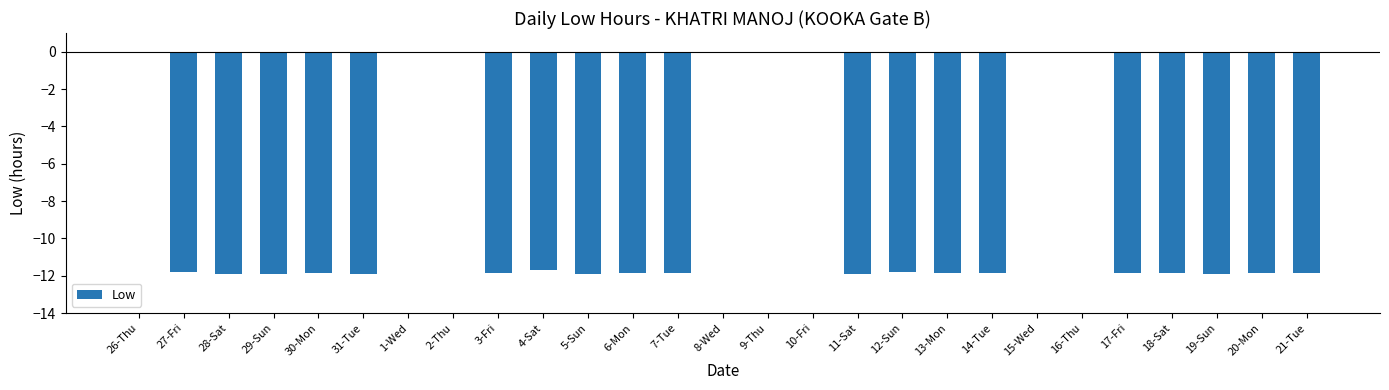

What is the sum of the values at 1-Wed and 7-Tue?

-11.9